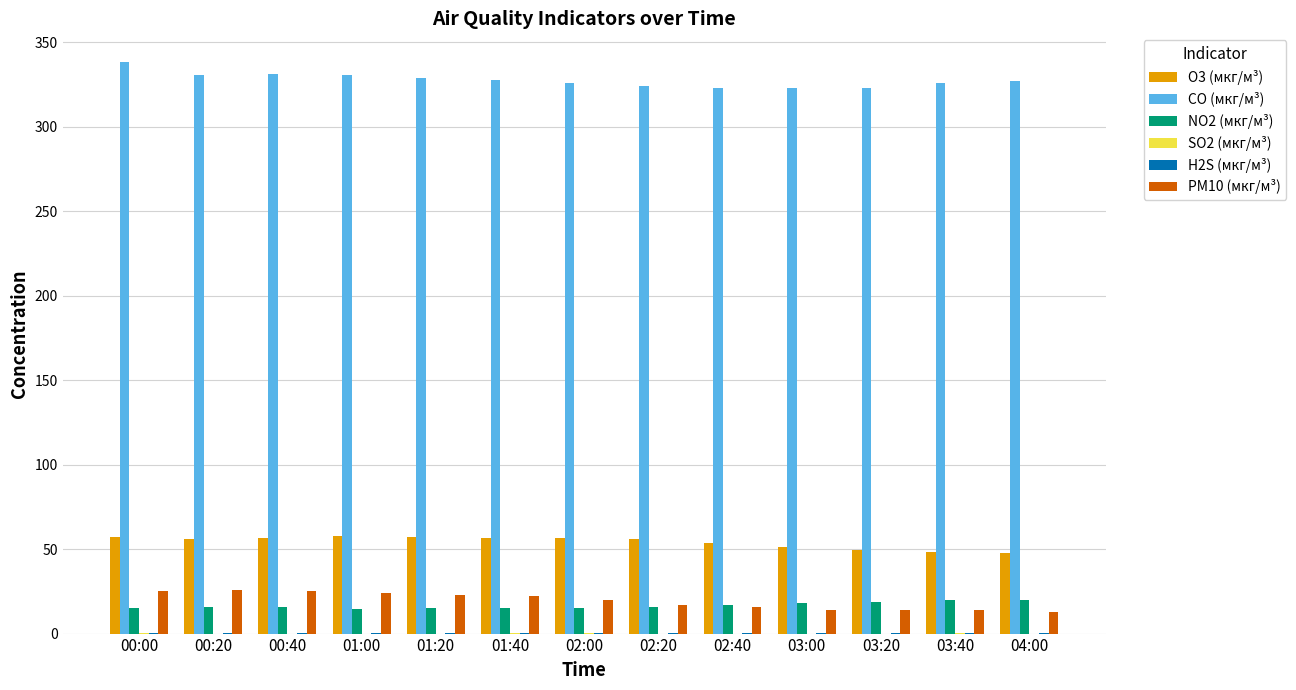

Is it true that CO (мкг/м³) equals 326.0 at 03:40?

True